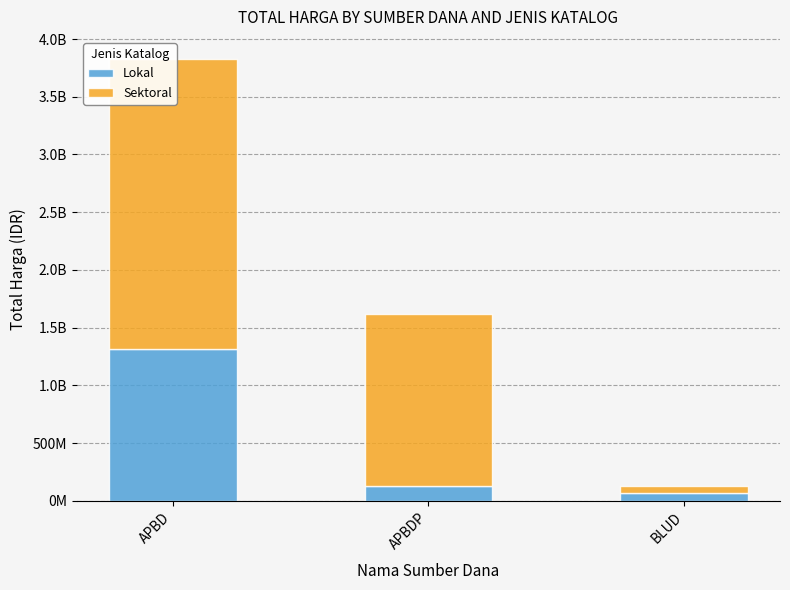

What position from the left is BLUD?

3